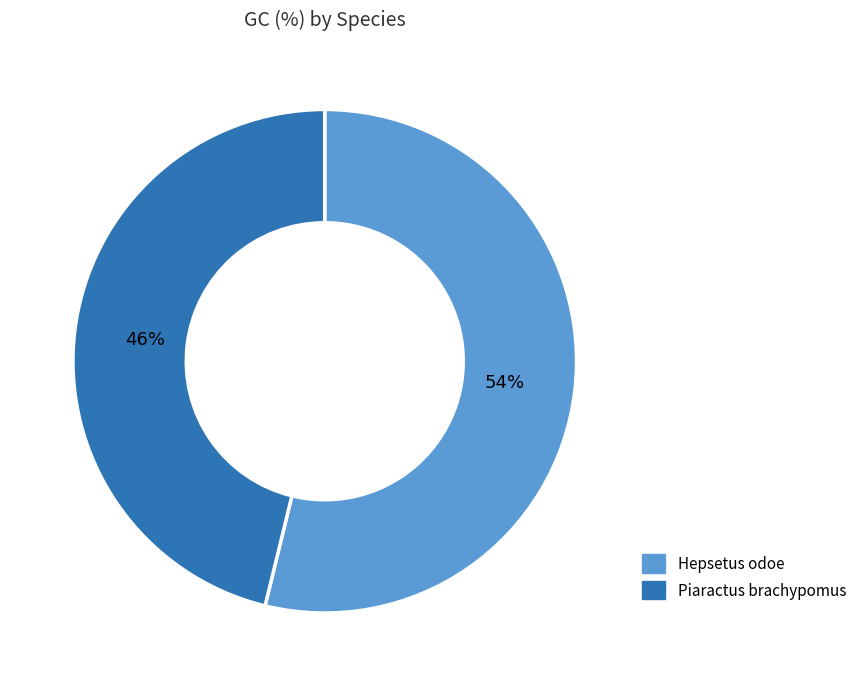

Rank the categories by value from highest to lowest.

Hepsetus odoe, Piaractus brachypomus